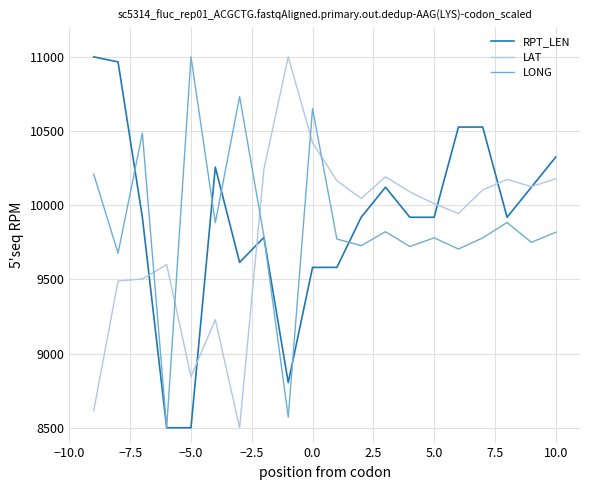

What is the difference between the maximum and second lowest values in the LONG series?

2428.5